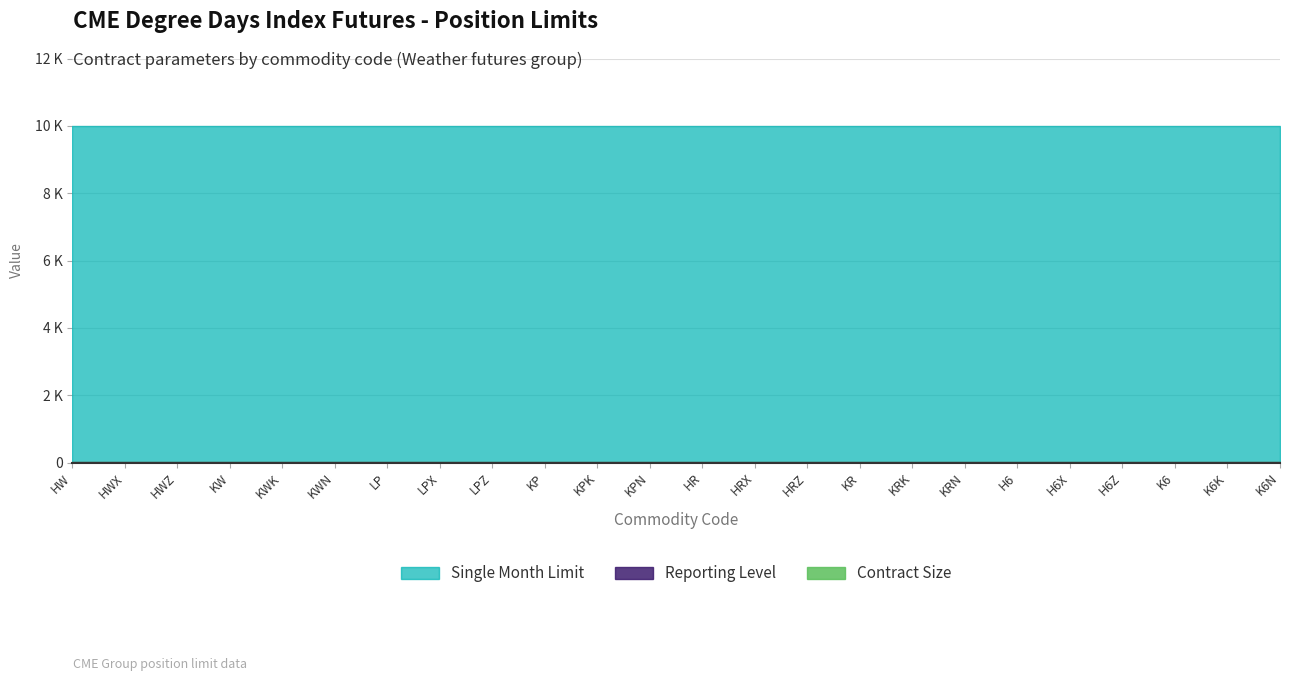

Reading left to right, transcribe all the data shown in this chart.

Contract Size: 20	20	20	20	20	20	20	20	20	20	20	20	20	20	20	20	20	20	20	20	20	20	20	20
Reporting Level: 25	25	25	25	25	25	25	25	25	25	25	25	25	25	25	25	25	25	25	25	25	25	25	25
Single Month Limit: 10000	10000	10000	10000	10000	10000	10000	10000	10000	10000	10000	10000	10000	10000	10000	10000	10000	10000	10000	10000	10000	10000	10000	10000